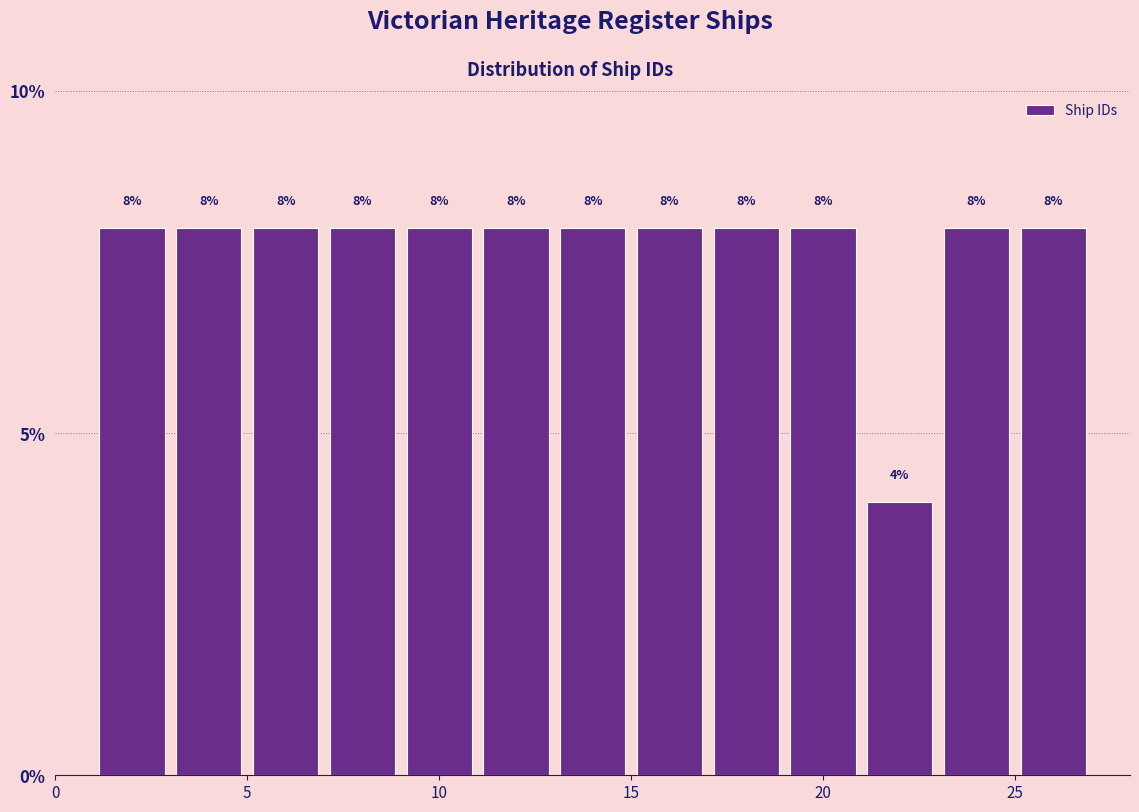

Reading left to right, list every bar in this chart as the range it spans on the x-axis followed by its height.

1 to 3: 8
3 to 5: 8
5 to 7: 8
7 to 9: 8
9 to 11: 8
11 to 13: 8
13 to 15: 8
15 to 17: 8
17 to 19: 8
19 to 21: 8
21 to 23: 4
23 to 25: 8
25 to 27: 8